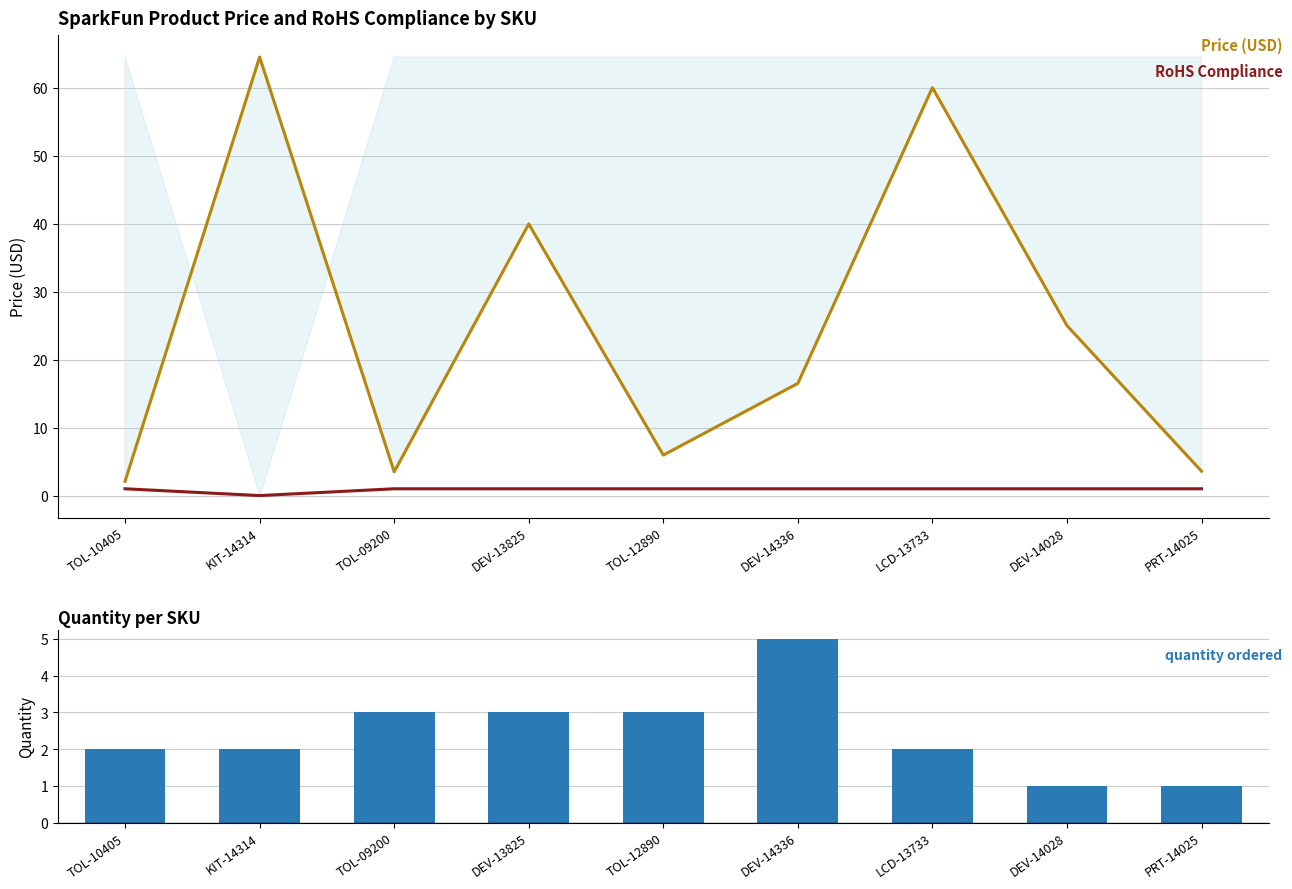

Reading left to right, transcribe all the data shown in this chart.

Price (USD): 2.1	64.5	3.5	40.0	6.0	16.5	60.0	25.0	3.6
RoHS Compliance: 1.0	0.0	1.0	1.0	1.0	1.0	1.0	1.0	1.0
Quantity: 2.0	2.0	3.0	3.0	3.0	5.0	2.0	1.0	1.0